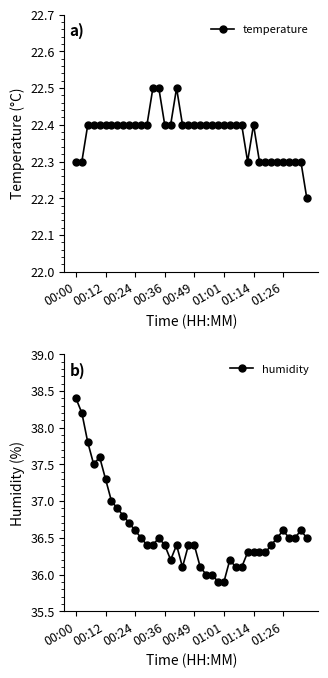

Does the chart have visible grid lines?

No